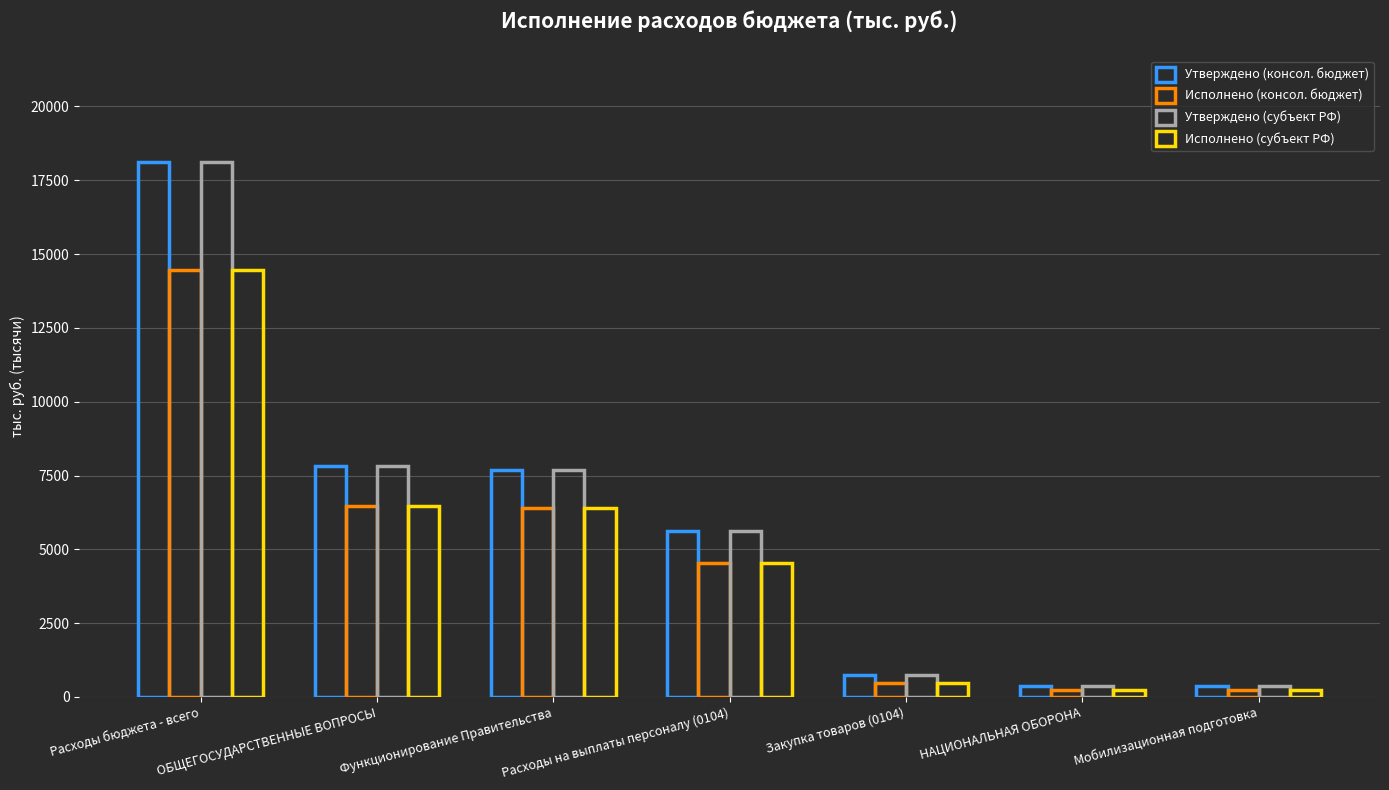

How many bars are there in total?

28